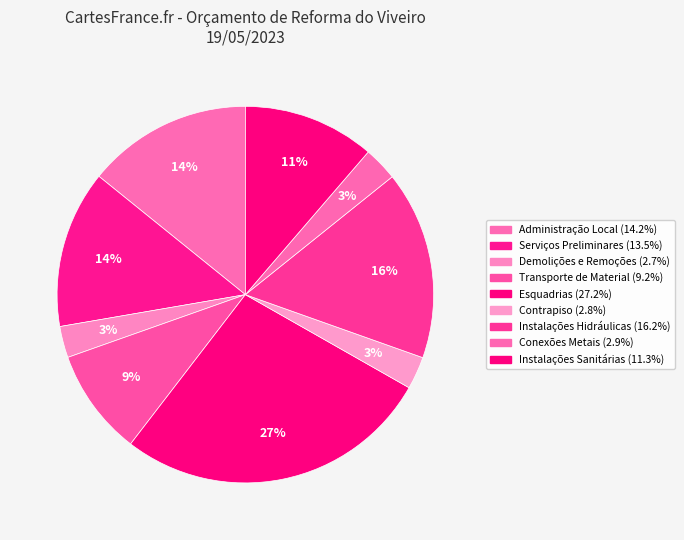

What is the largest slice in the pie chart?

Esquadrias